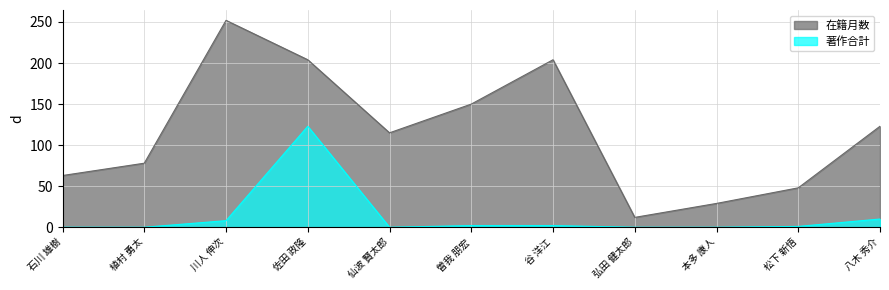

At which label is 著作合計 closest to 61?

八木 秀介